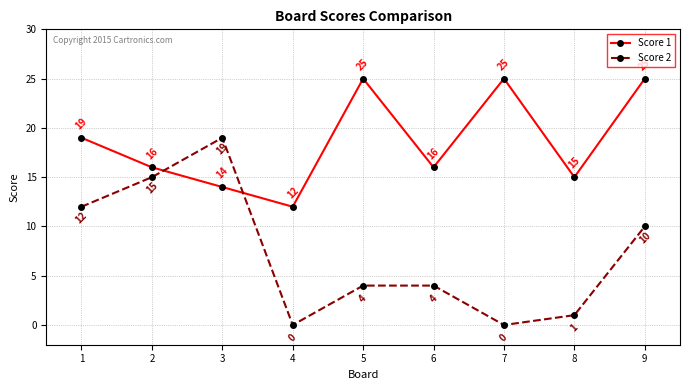

What is the value of the Score 2 point at the 9th from the left?

10